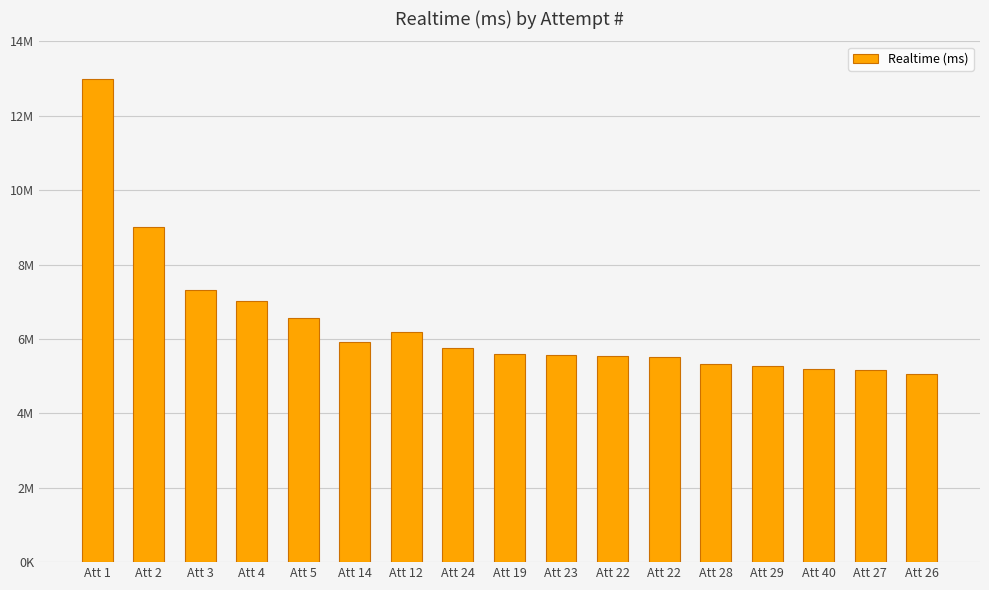

Are the bars horizontal?

No